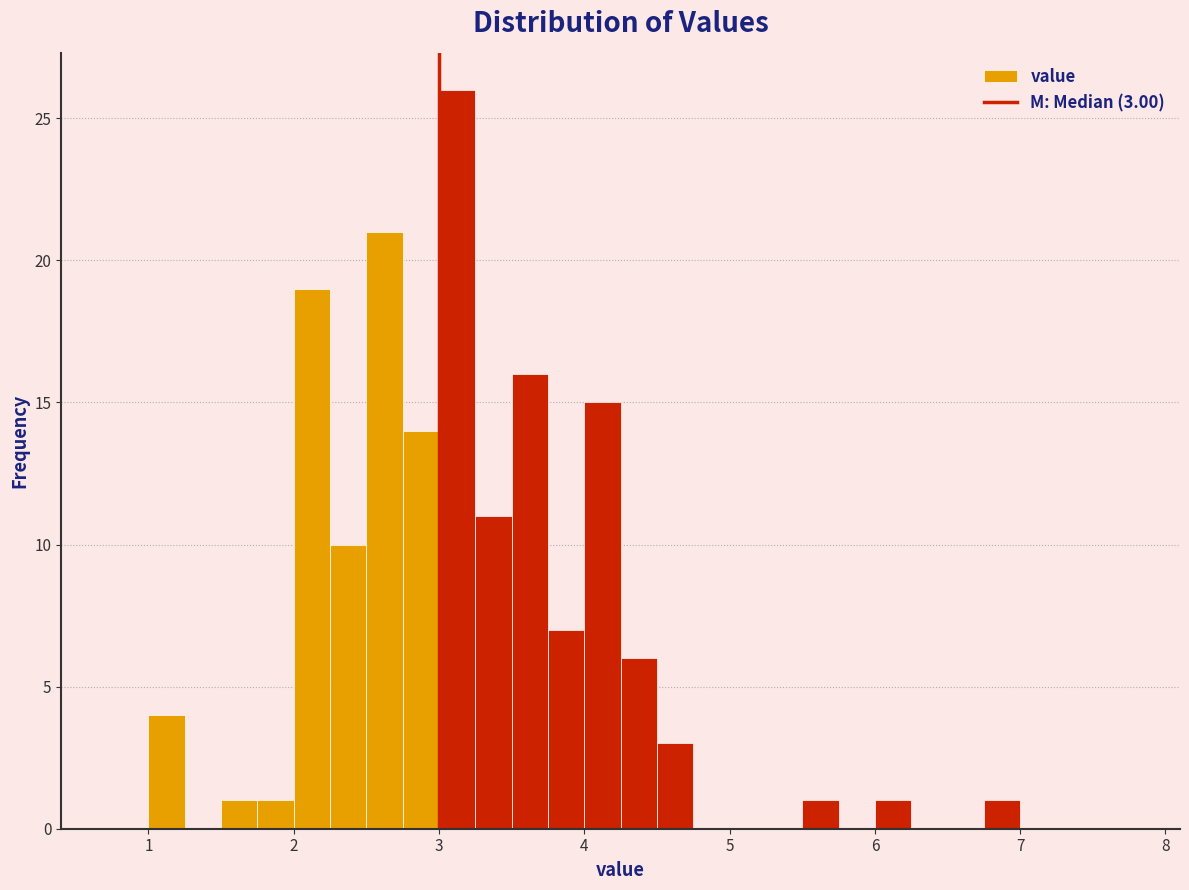

Around what value on the x-axis is the tallest bar? Give the approximate position of its centre, as read against the axis.

3.1